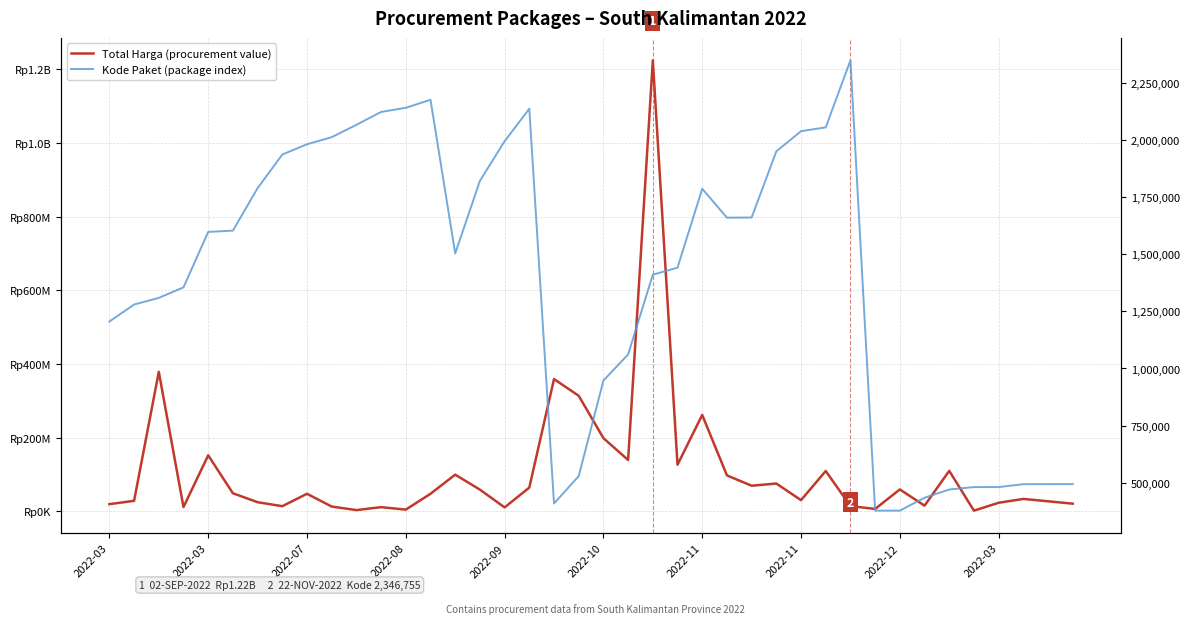

Does the chart display data point markers on the line(s)?

No